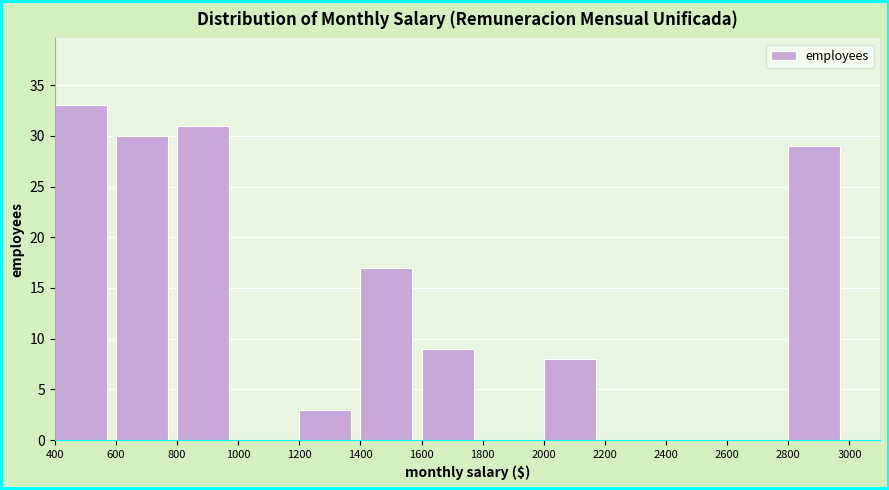

Reading left to right, transcribe this chart: for each bar, give the range it covers on the x-axis and its height. The values are not printed on the chart, so give them approximately, as read against the axis.

400 to 600: 33
600 to 800: 30
800 to 1000: 31
1000 to 1200: 0
1200 to 1400: 3
1400 to 1600: 17
1600 to 1800: 9
1800 to 2000: 0
2000 to 2200: 8
2200 to 2400: 0
2400 to 2600: 0
2600 to 2800: 0
2800 to 3000: 29